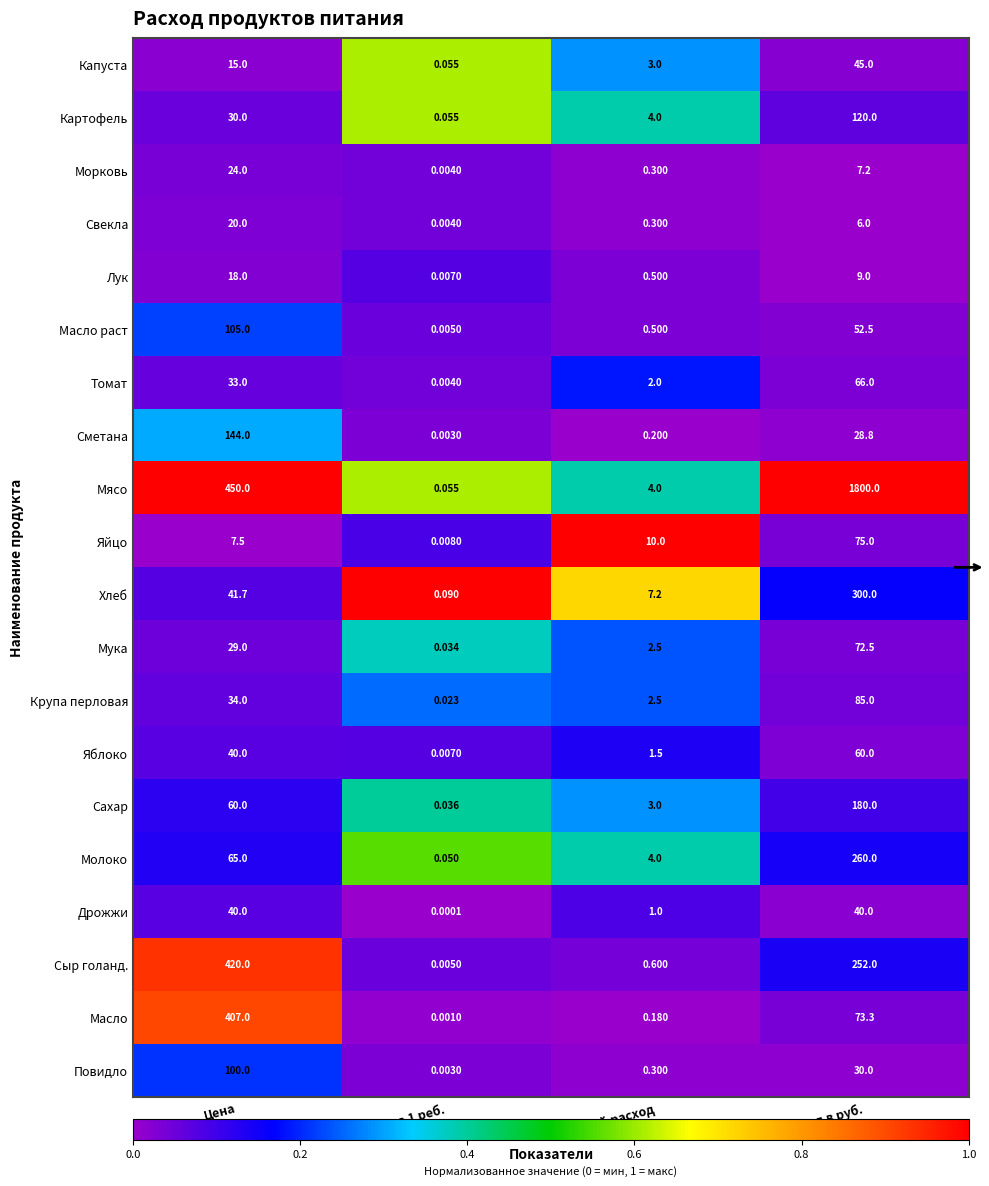

At which category is the sum across all series the highest?

Расход в руб.